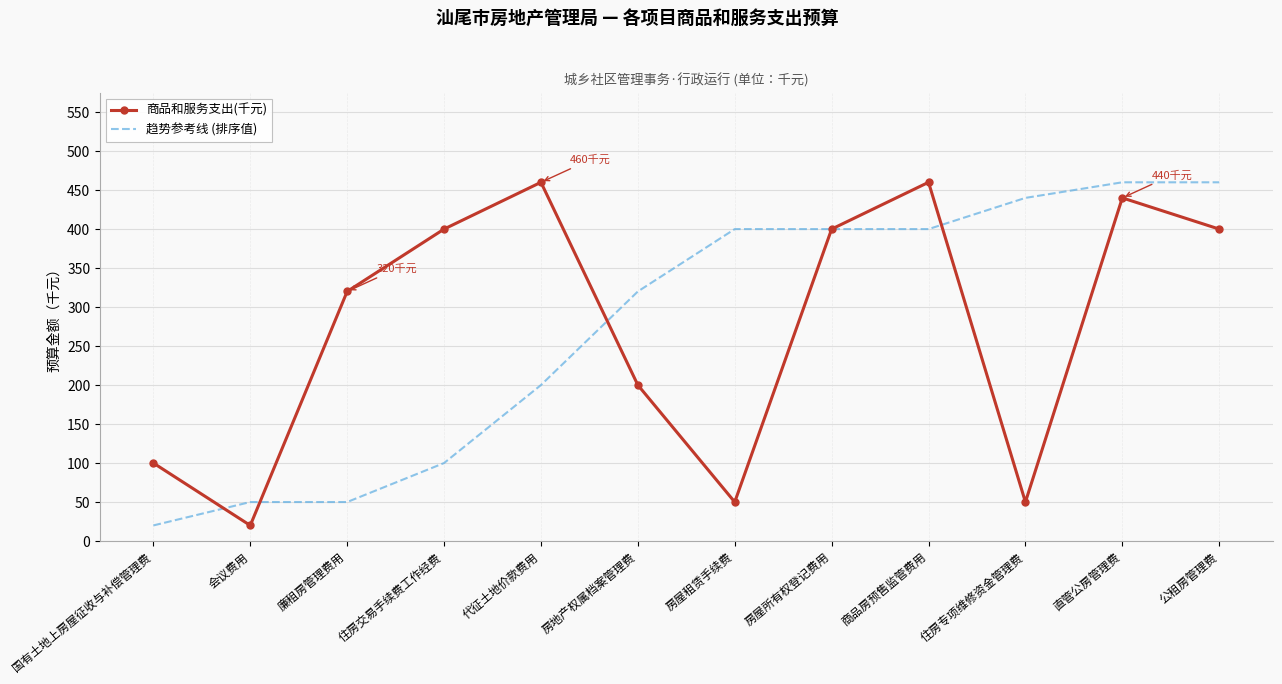

Reading left to right, list all the values displayed in this chart.

商品和服务支出(千元): 国有土地上房屋征收与补偿管理费=100	会议费用=20	廉租房管理费用=320	住房交易手续费工作经费=400	代征土地价款费用=460	房地产权属档案管理费=200	房屋租赁手续费=50	房屋所有权登记费用=400	商品房预售监管费用=460	住房专项维修资金管理费=50	直管公房管理费=440	公租房管理费=400
趋势参考线 (排序值): 国有土地上房屋征收与补偿管理费=20	会议费用=50	廉租房管理费用=50	住房交易手续费工作经费=100	代征土地价款费用=200	房地产权属档案管理费=320	房屋租赁手续费=400	房屋所有权登记费用=400	商品房预售监管费用=400	住房专项维修资金管理费=440	直管公房管理费=460	公租房管理费=460